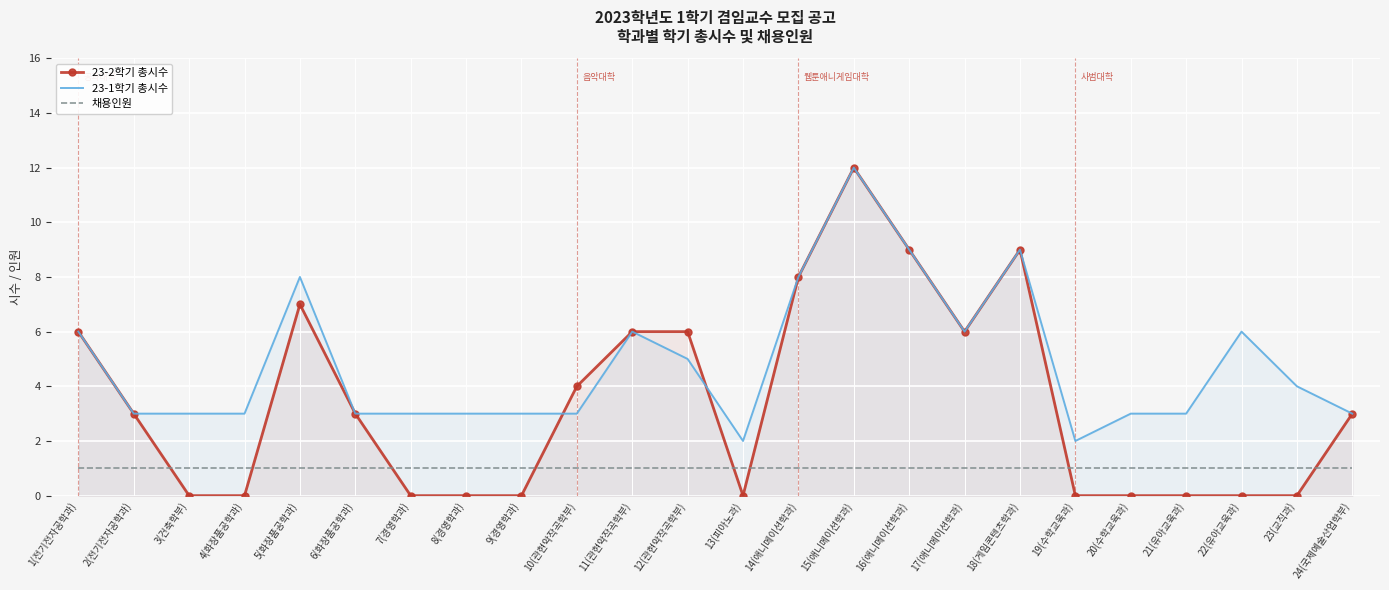

Is the value of 채용인원 at 6(화장품공학과) greater than the value of 23-2학기 총시수 at 2(전기전자공학과)?

No